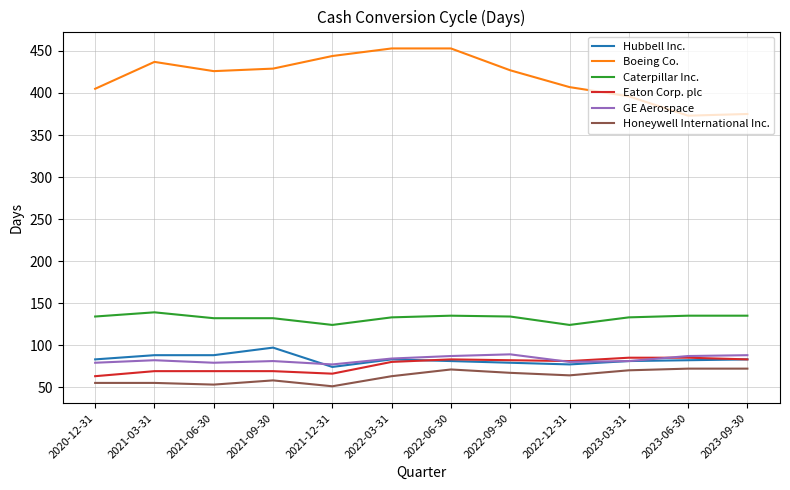

Which series has the widest spread of values?

Boeing Co.